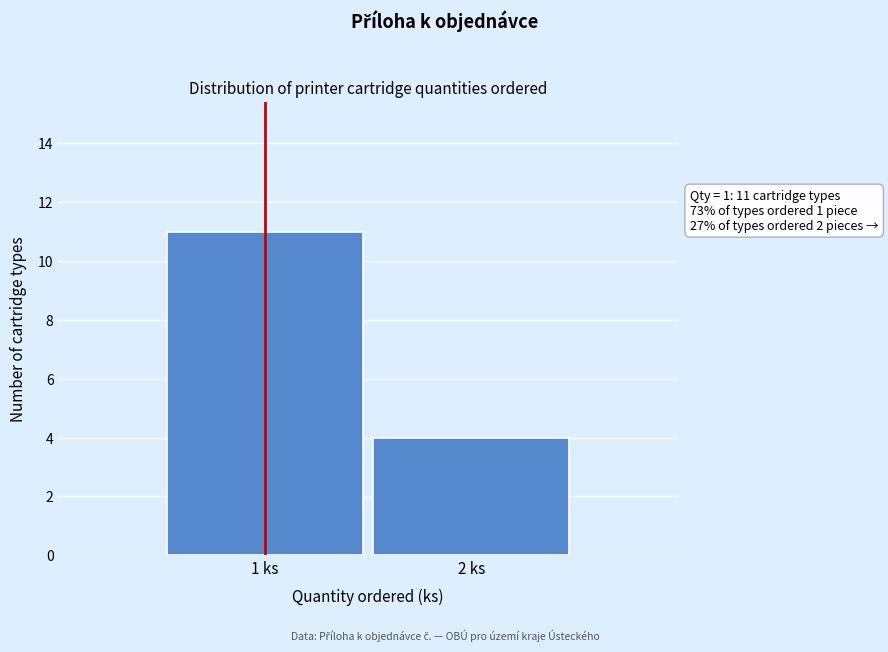

Reading left to right, transcribe all the data shown in this chart.

1 ks=11	2 ks=4